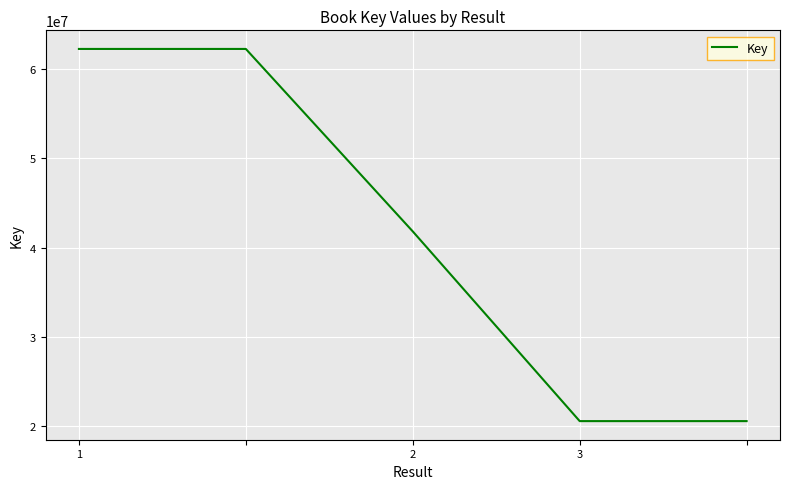

What is the average value?

41504782